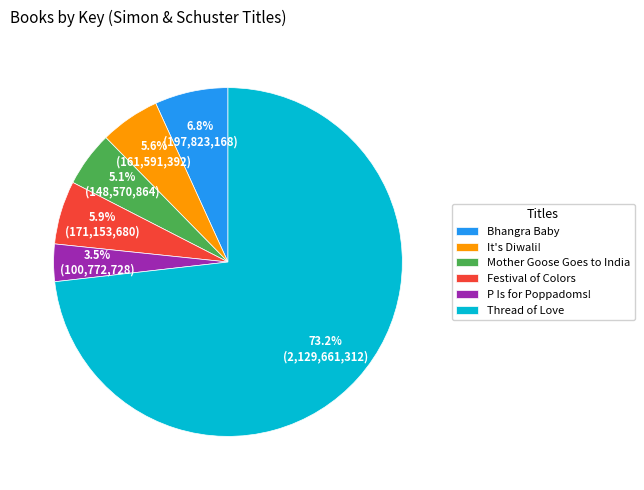

What is the smallest slice in the pie chart?

P Is for Poppadoms!